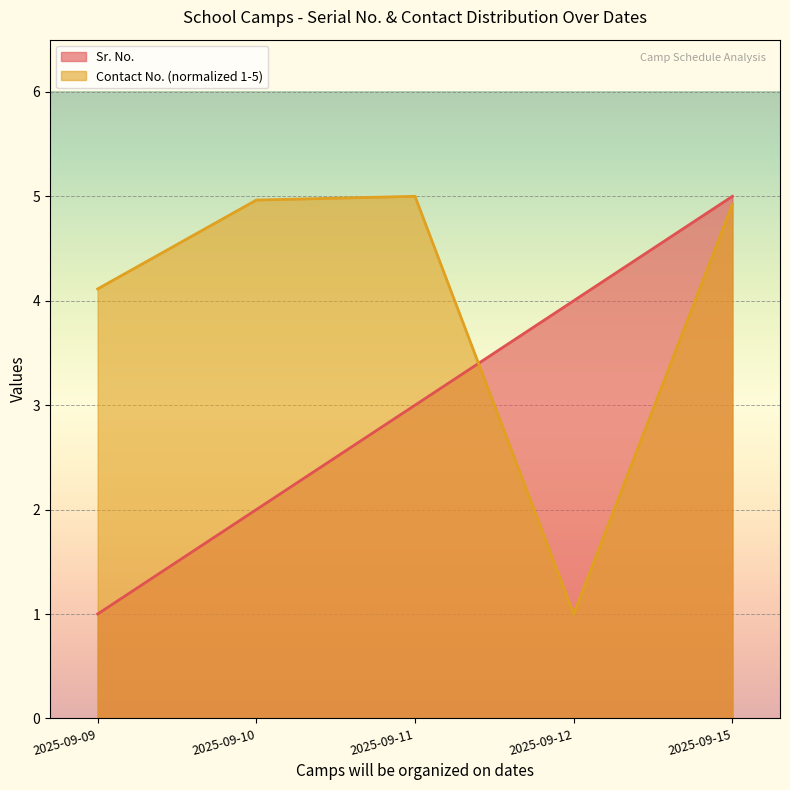

List the series in order of their peak value, lowest first.

Sr. No., Contact No. (normalized)